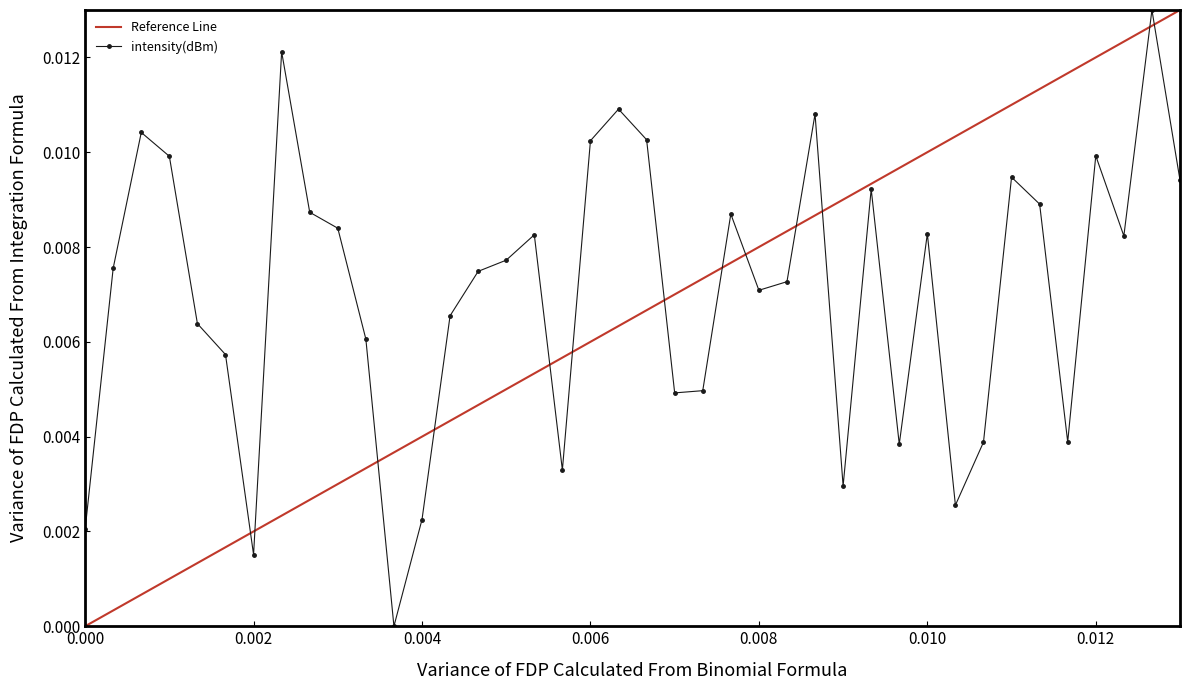

True or false: intensity(dBm) has more than 2 points higher than both neighbors.

True